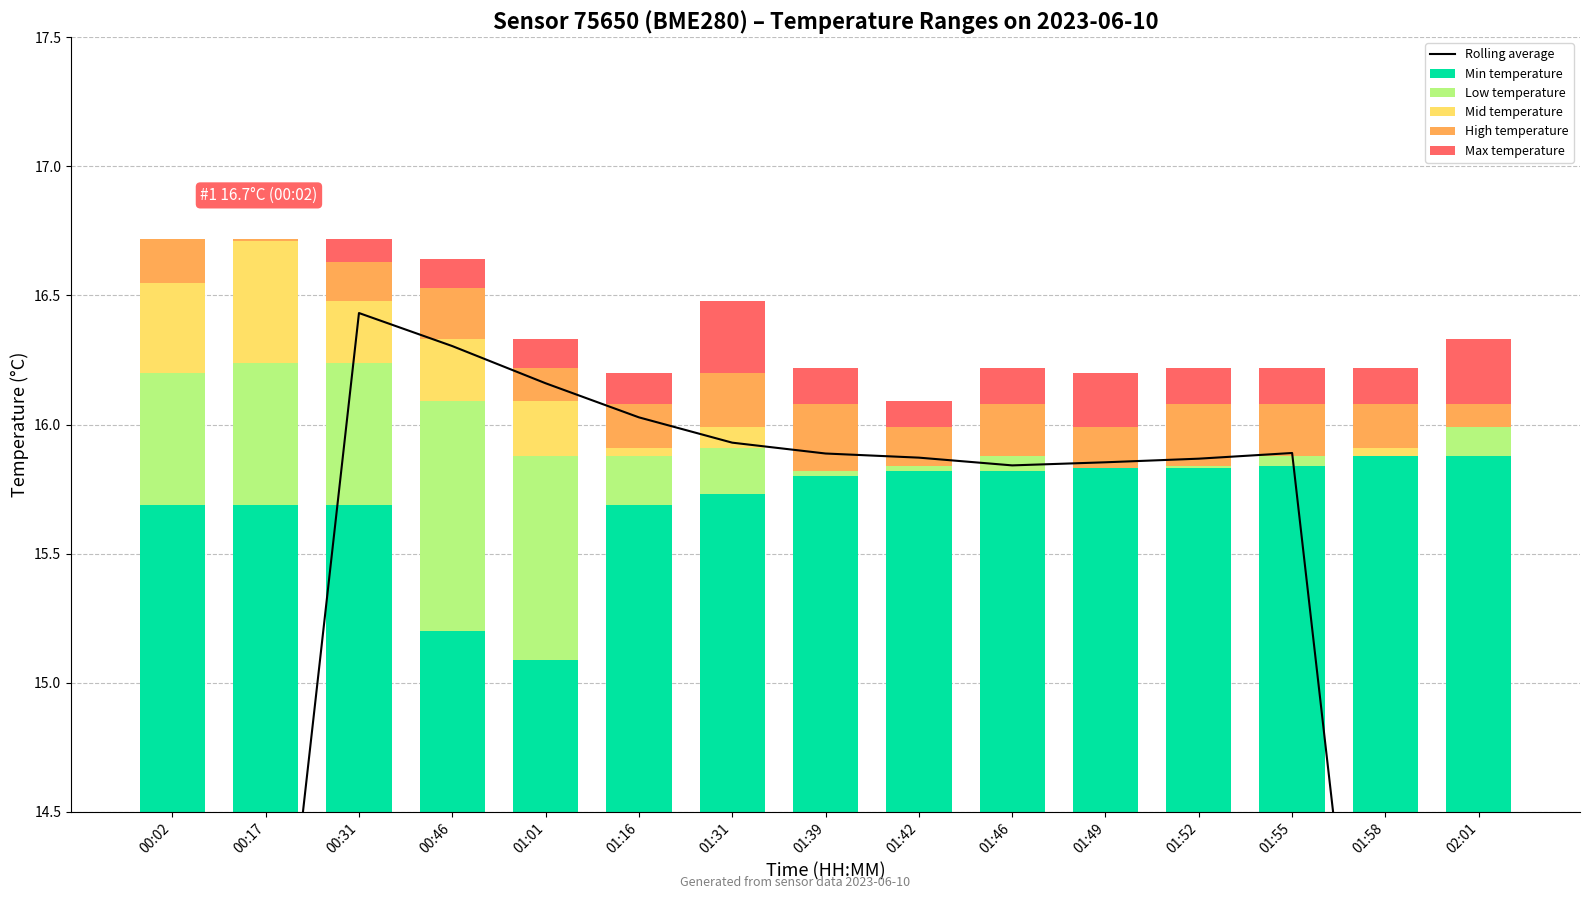

What is the sum of all Low temperature values?

4.1